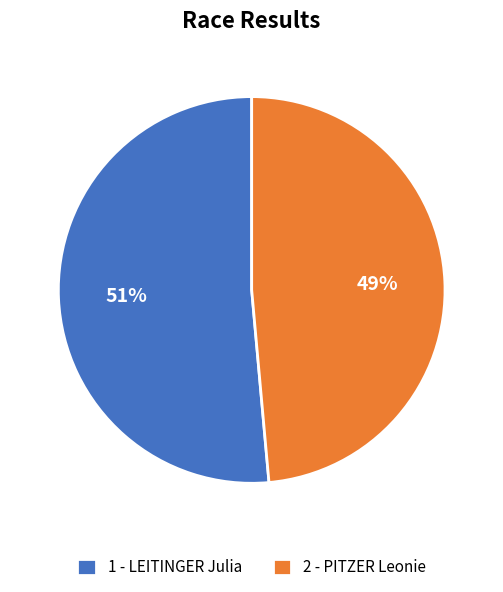

Which has a higher value, 1 - LEITINGER Julia or 2 - PITZER Leonie?

1 - LEITINGER Julia